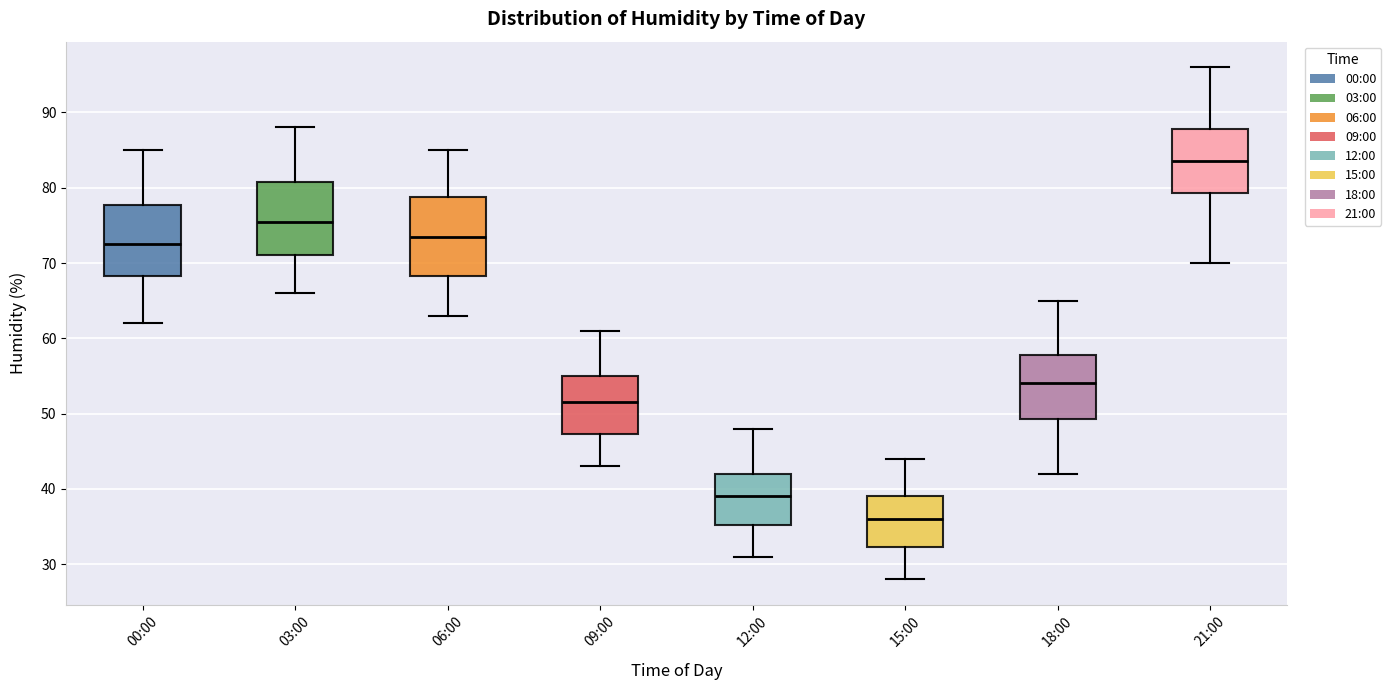

Reading left to right, read every box against the y-axis: the position of its median line, the range the box covers, and the ends of its whiskers. The values are not printed on the chart, so give them approximately, as read against the axis.

00:00: median 73, box 68 to 78, whiskers 62 to 85
03:00: median 76, box 71 to 81, whiskers 66 to 88
06:00: median 74, box 68 to 79, whiskers 63 to 85
09:00: median 52, box 47 to 55, whiskers 43 to 61
12:00: median 39, box 35 to 42, whiskers 31 to 48
15:00: median 36, box 32 to 39, whiskers 28 to 44
18:00: median 54, box 49 to 58, whiskers 42 to 65
21:00: median 84, box 79 to 88, whiskers 70 to 96